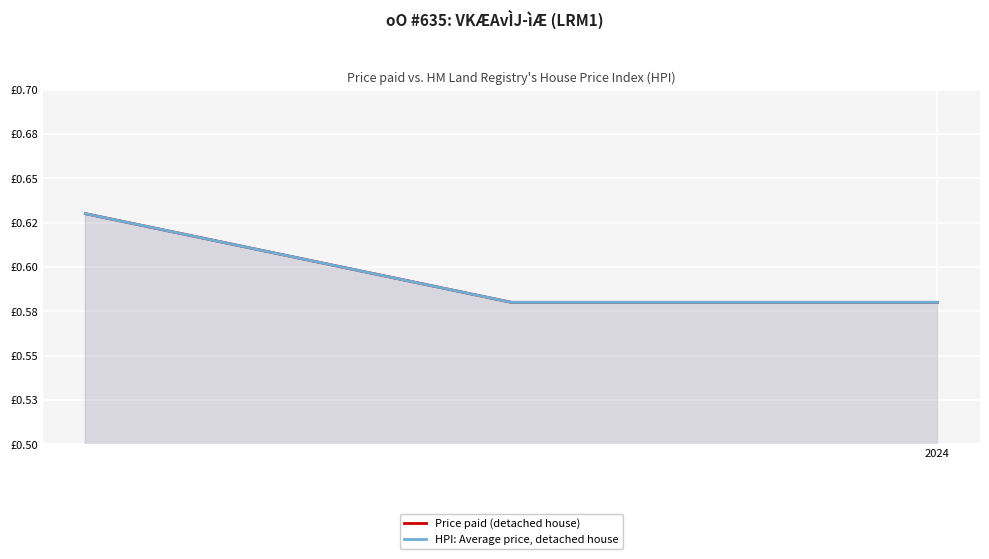

What are all the series names shown in the legend?

Price paid (detached house), HPI: Average price, detached house